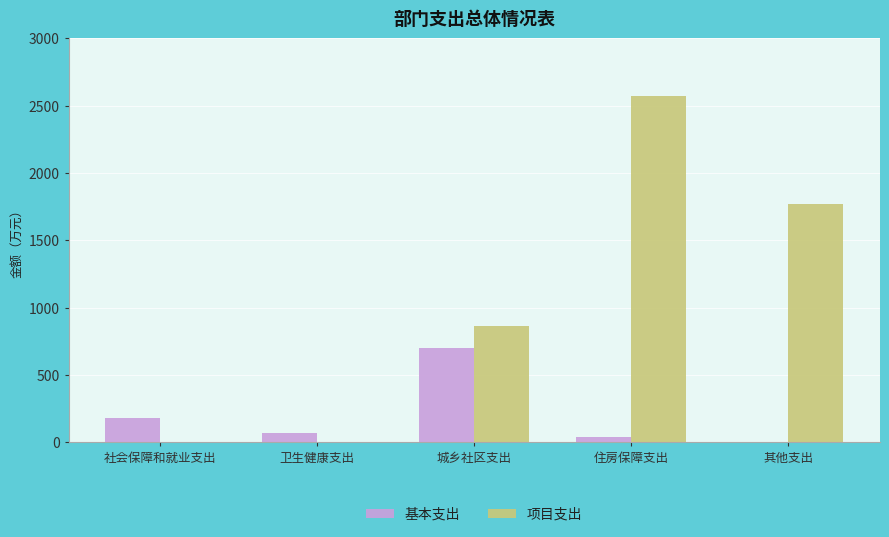

Does the chart contain stacked bars?

No